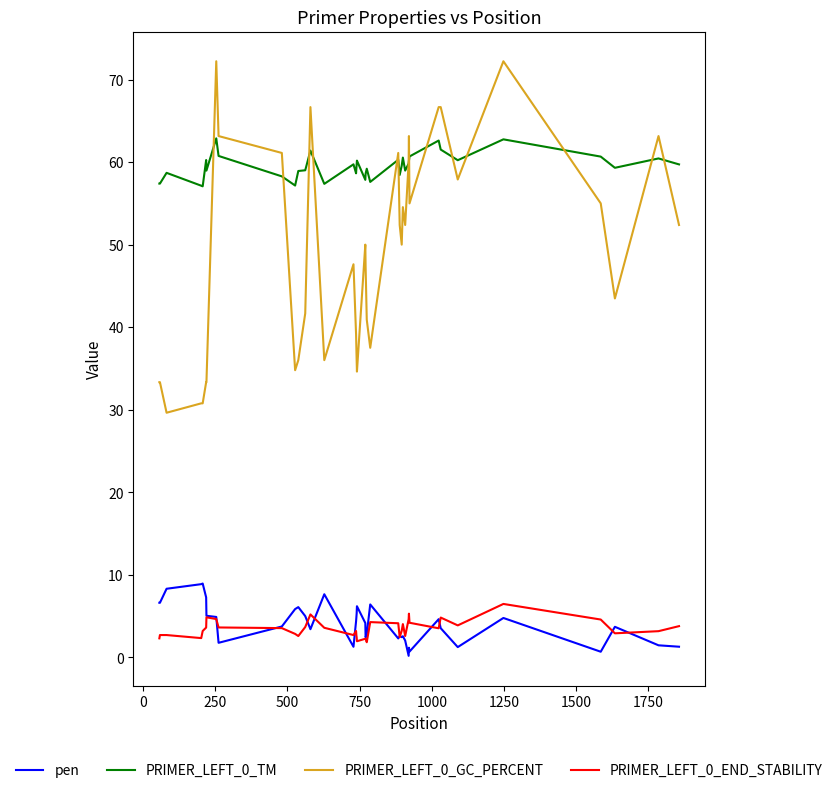

Which series has the largest total across all categories?

PRIMER_LEFT_0_TM